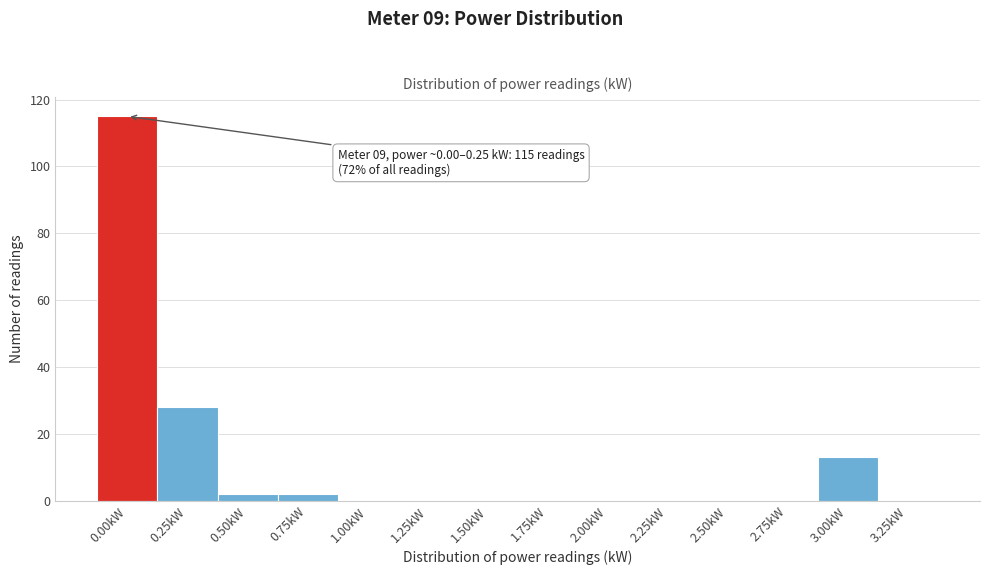

Reading left to right, extract all data points from this chart.

0.00kW=115	0.25kW=28	0.50kW=2	0.75kW=2	1.00kW=0	1.25kW=0	1.50kW=0	1.75kW=0	2.00kW=0	2.25kW=0	2.50kW=0	2.75kW=0	3.00kW=13	3.25kW=0